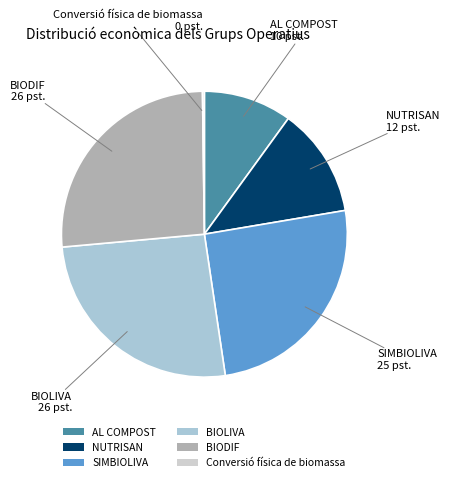

Is it true that SIMBIOLIVA is 25% of the pie?

True